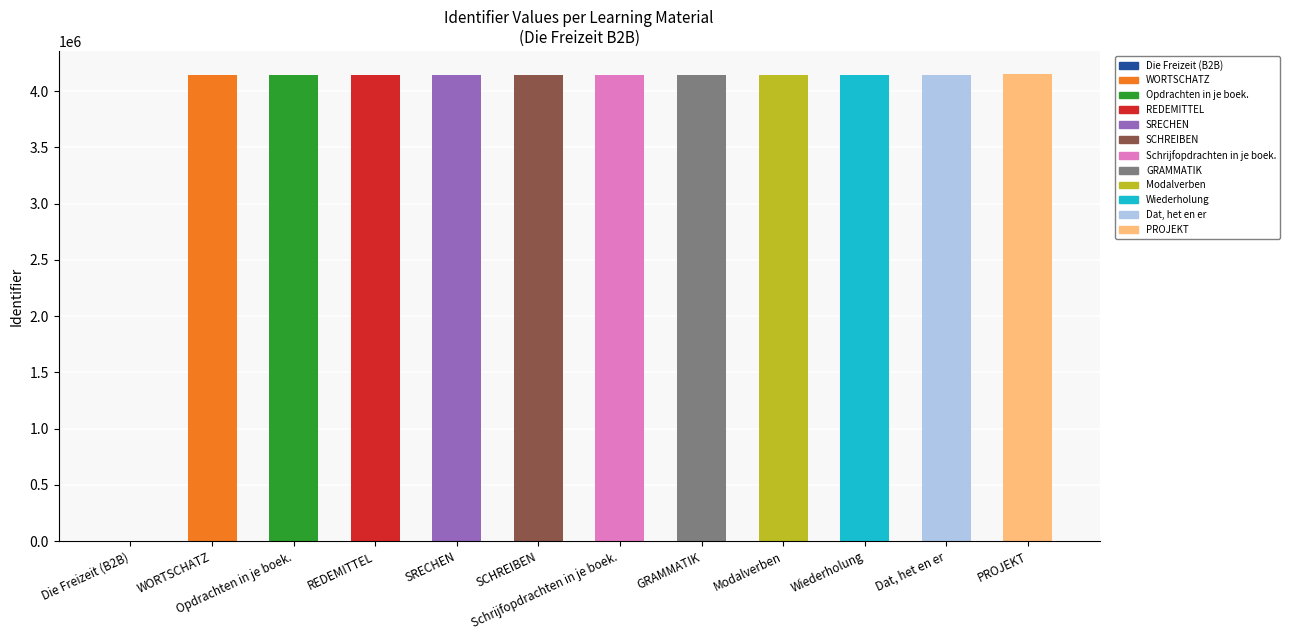

What is the greatest value displayed?

4149007